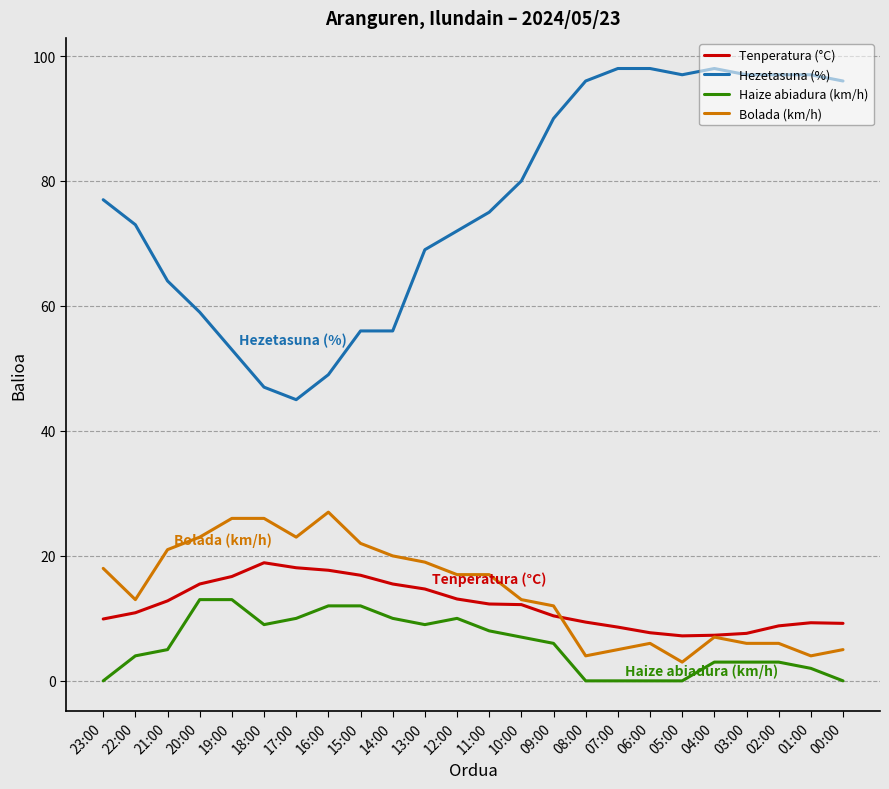

List the series in order of their peak value, highest first.

Hezetasuna (%), Bolada (km/h), Tenperatura (°C), Haize abiadura (km/h)